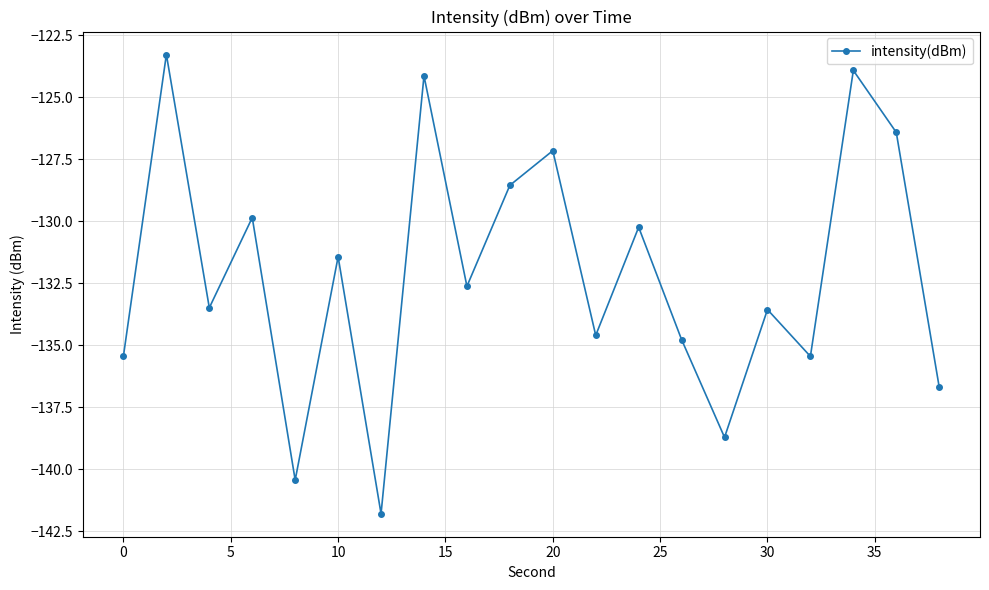

What is the value of the 6th point from the left?

-131.4